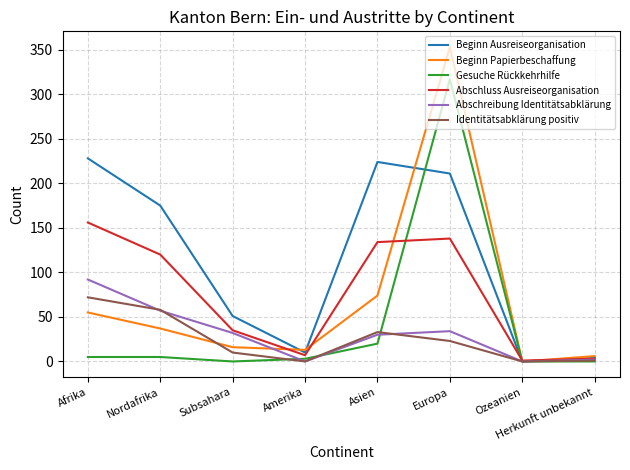

List the labels in order of Beginn Ausreiseorganisation value, largest first.

Afrika, Asien, Europa, Nordafrika, Subsahara, Amerika, Herkunft unbekannt, Ozeanien